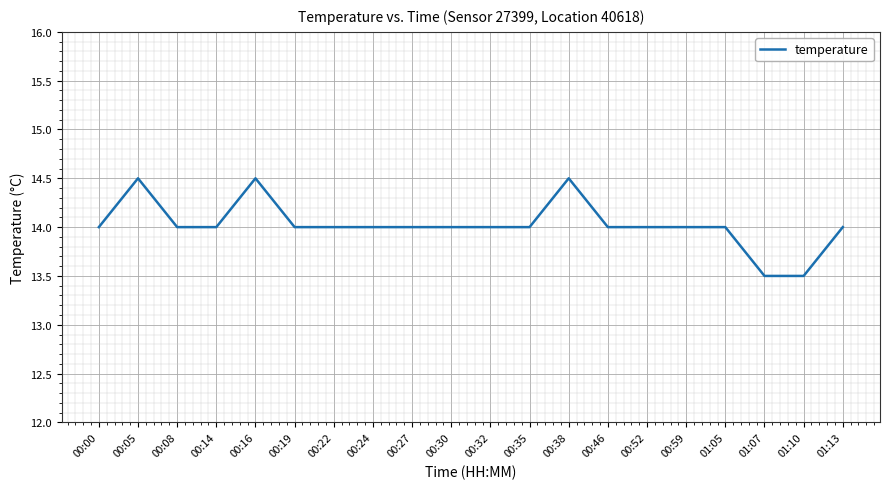

True or false: the data shows 14.5 at 00:16.

True